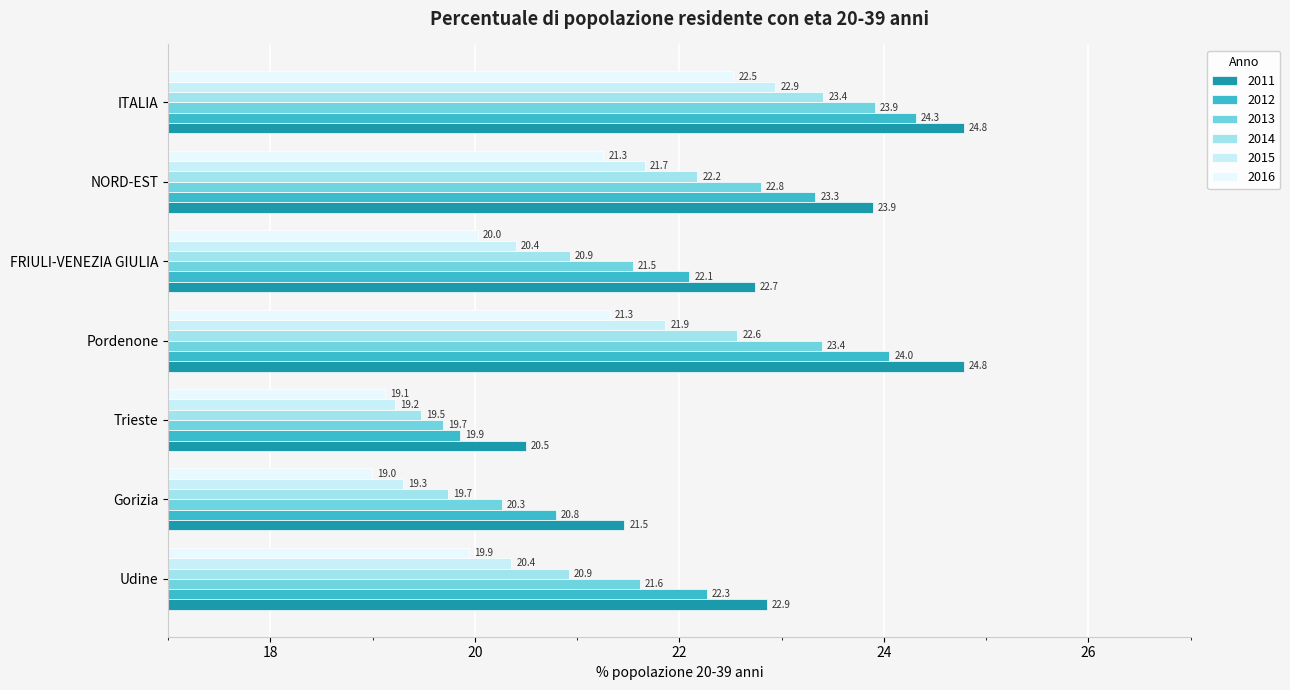

What is the maximum value for 2011?

24.8